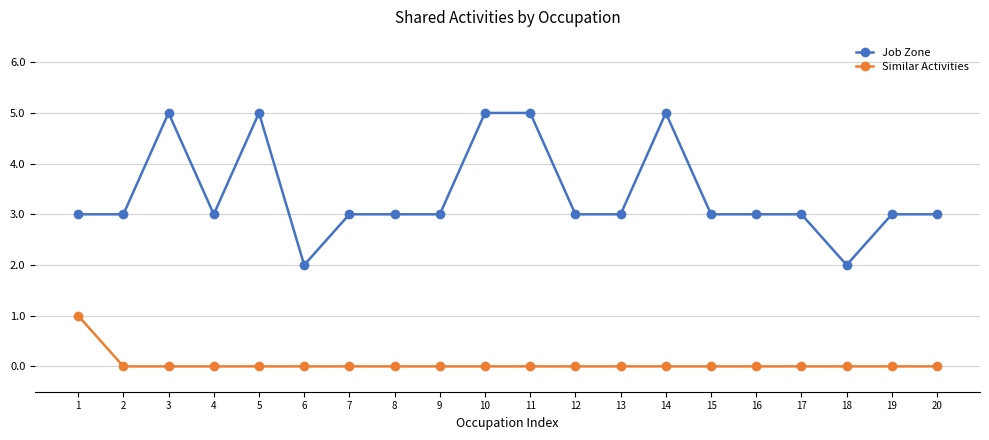

True or false: Job Zone and Similar Activities intersect in this chart.

False